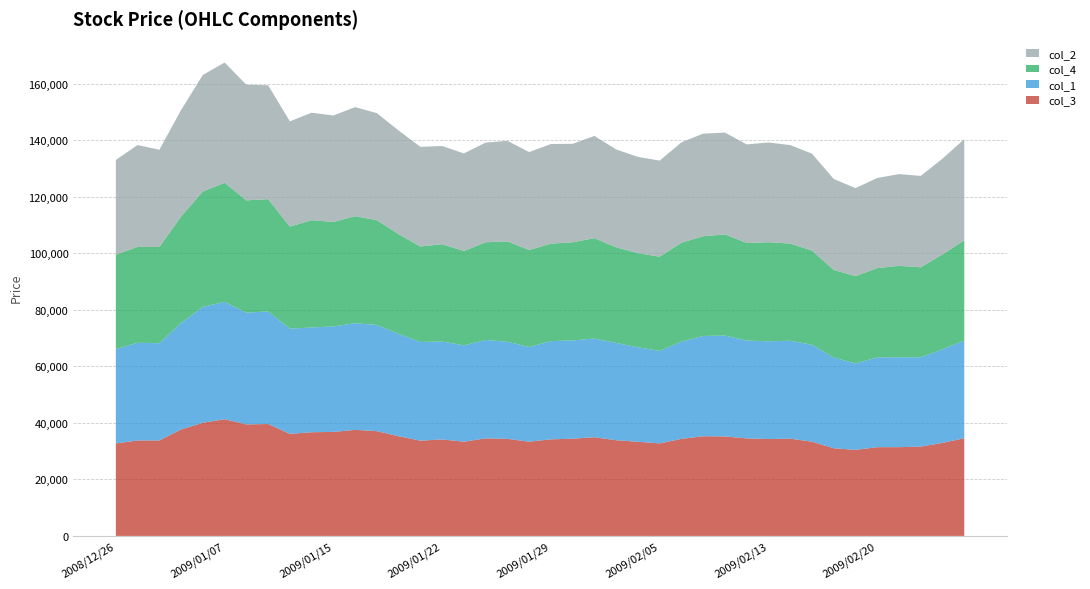

Reading left to right, what are all the values shown in this chart?

col_3: 2008/12/26=32700	2008/12/29=33760	2008/12/30=33760	2009/01/05=37660	2009/01/06=40020	2009/01/07=41280	2009/01/08=39440	2009/01/09=39580	2009/01/13=36090	2009/01/14=36670	2009/01/15=36780	2009/01/16=37510	2009/01/19=37040	2009/01/20=35250	2009/01/21=33690	2009/01/22=34120	2009/01/23=33320	2009/01/26=34500	2009/01/27=34330	2009/01/28=33330	2009/01/29=34160	2009/01/30=34390	2009/02/02=34900	2009/02/03=33840	2009/02/04=33300	2009/02/05=32720	2009/02/06=34330	2009/02/09=35260	2009/02/10=35190	2009/02/12=34490	2009/02/13=34280	2009/02/16=34390	2009/02/17=33330	2009/02/18=31000	2009/02/19=30440	2009/02/20=31390	2009/02/23=31390	2009/02/24=31590	2009/02/25=32890	2009/02/26=34550
col_1: 2008/12/26=33410	2008/12/29=34560	2008/12/30=34380	2009/01/05=37660	2009/01/06=41000	2009/01/07=41490	2009/01/08=39500	2009/01/09=39840	2009/01/13=37200	2009/01/14=37050	2009/01/15=37310	2009/01/16=37740	2009/01/19=37560	2009/01/20=36200	2009/01/21=34900	2009/01/22=34650	2009/01/23=34070	2009/01/26=34810	2009/01/27=34330	2009/01/28=33490	2009/01/29=34730	2009/01/30=34750	2009/02/02=34920	2009/02/03=34400	2009/02/04=33410	2009/02/05=32720	2009/02/06=34390	2009/02/09=35460	2009/02/10=35660	2009/02/12=34590	2009/02/13=34560	2009/02/16=34630	2009/02/17=34270	2009/02/18=32060	2009/02/19=30560	2009/02/20=31760	2009/02/23=31790	2009/02/24=31590	2009/02/25=33130	2009/02/26=34550
col_4: 2008/12/26=33360	2008/12/29=33880	2008/12/30=34060	2009/01/05=37660	2009/01/06=40800	2009/01/07=42140	2009/01/08=39740	2009/01/09=39690	2009/01/13=36090	2009/01/14=37950	2009/01/15=36940	2009/01/16=37830	2009/01/19=37060	2009/01/20=35250	2009/01/21=33780	2009/01/22=34400	2009/01/23=33380	2009/01/26=34560	2009/01/27=35500	2009/01/28=34310	2009/01/29=34460	2009/01/30=34720	2009/02/02=35480	2009/02/03=33840	2009/02/04=33300	2009/02/05=33300	2009/02/06=34990	2009/02/09=35270	2009/02/10=35800	2009/02/12=34520	2009/02/13=35030	2009/02/16=34390	2009/02/17=33330	2009/02/18=31000	2009/02/19=30880	2009/02/20=31570	2009/02/23=32340	2009/02/24=31830	2009/02/25=33530	2009/02/26=35450
col_2: 2008/12/26=33520	2008/12/29=36050	2008/12/30=34380	2009/01/05=37660	2009/01/06=41210	2009/01/07=42520	2009/01/08=40900	2009/01/09=40280	2009/01/13=37250	2009/01/14=38010	2009/01/15=37660	2009/01/16=38570	2009/01/19=37860	2009/01/20=36680	2009/01/21=35230	2009/01/22=34730	2009/01/23=34510	2009/01/26=35240	2009/01/27=35570	2009/01/28=34620	2009/01/29=35250	2009/01/30=34820	2009/02/02=36170	2009/02/03=34600	2009/02/04=34040	2009/02/05=34000	2009/02/06=35500	2009/02/09=36290	2009/02/10=36000	2009/02/12=34870	2009/02/13=35270	2009/02/16=34810	2009/02/17=34270	2009/02/18=32190	2009/02/19=31130	2009/02/20=31870	2009/02/23=32450	2009/02/24=32330	2009/02/25=33880	2009/02/26=35780